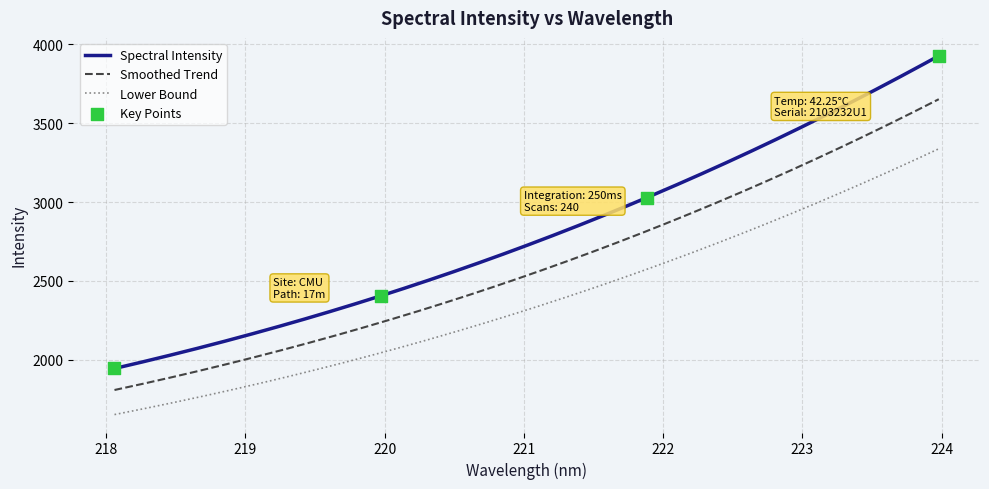

Which has a higher value, 221.6902 or 220.9264?

221.6902